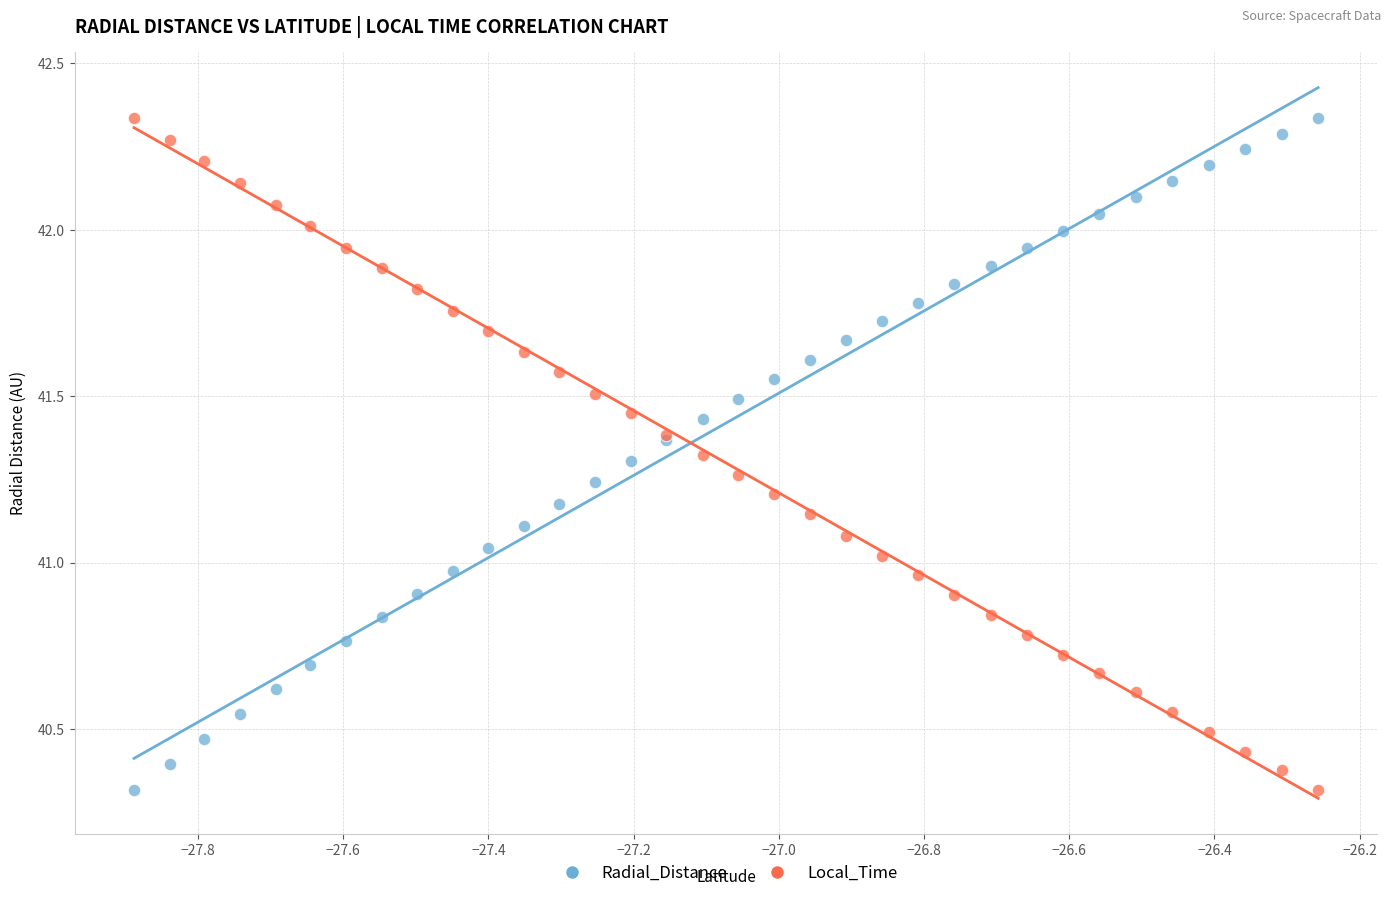

What is the X range (max minus min) for the scatter plot?

1.6